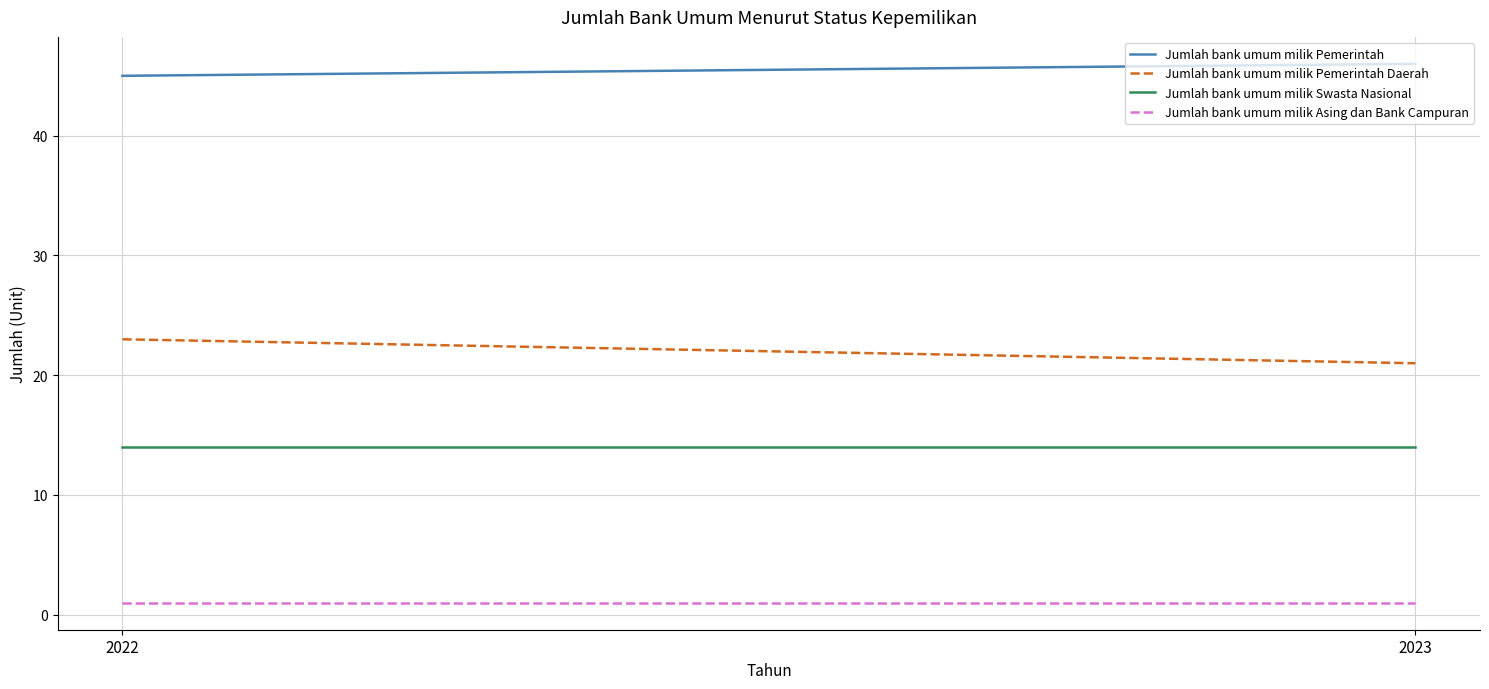

What is the greatest value displayed?

46